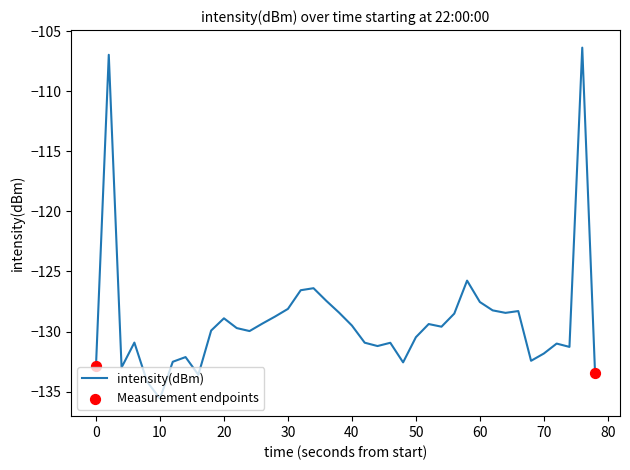

What is the difference between the maximum and minimum values?

29.2